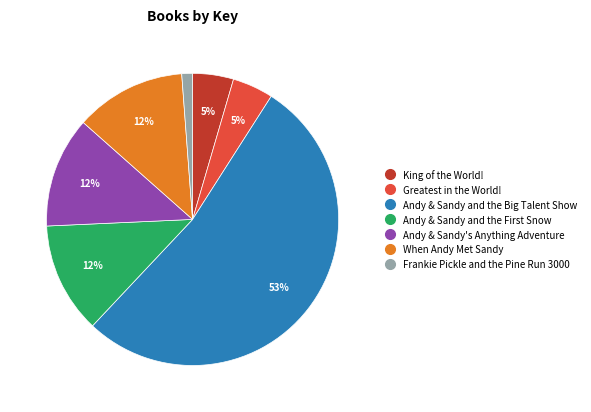

Count the number of slices in the pie.

7